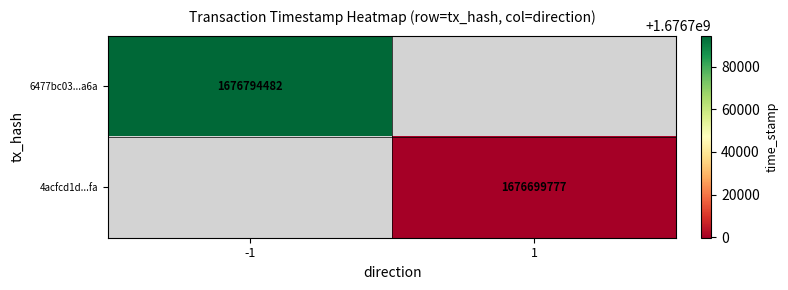

Count the number of data series in this chart.

2